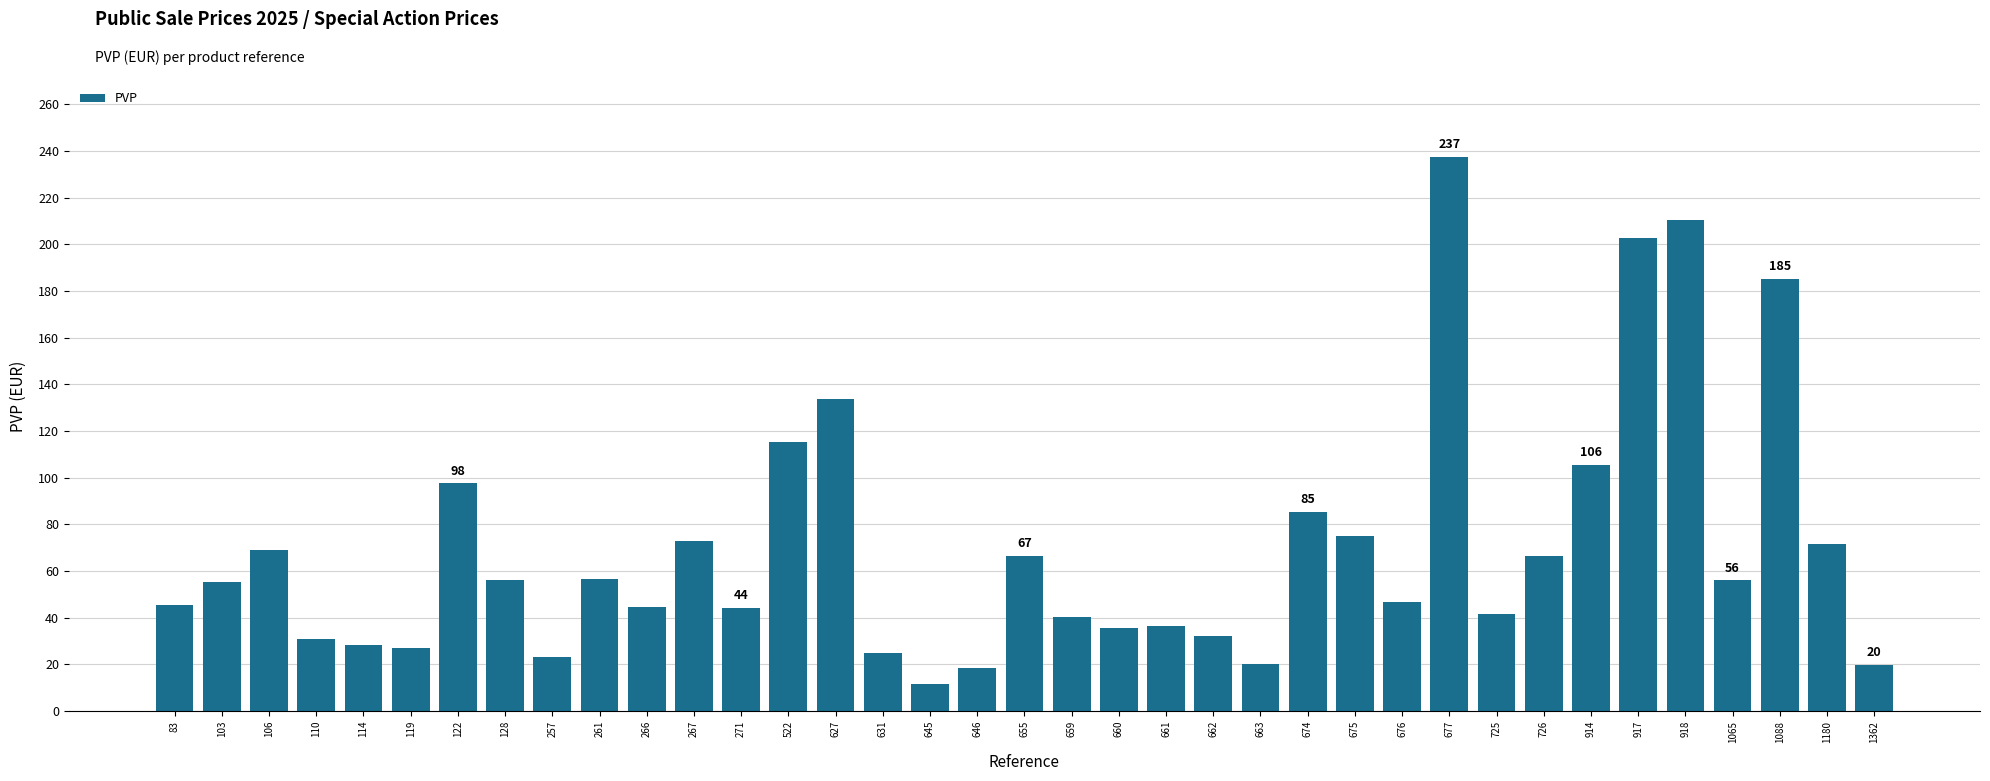

Is it true that the value at 1065 is 80.2?

False